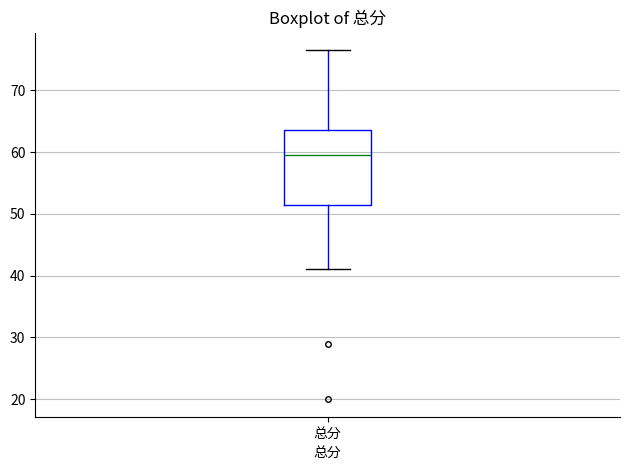

Where is the upper edge of the box for 总分 on the y-axis? The values are not printed on the chart, so give them approximately, as read against the axis.

64